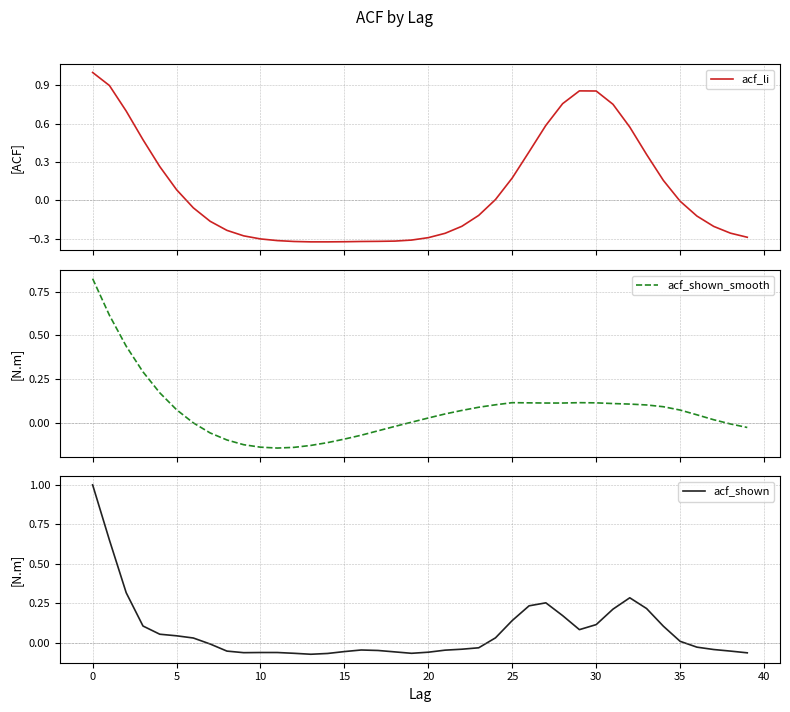

Is the value of acf_shown_smooth at 29 greater than the value of acf_li at 26?

No